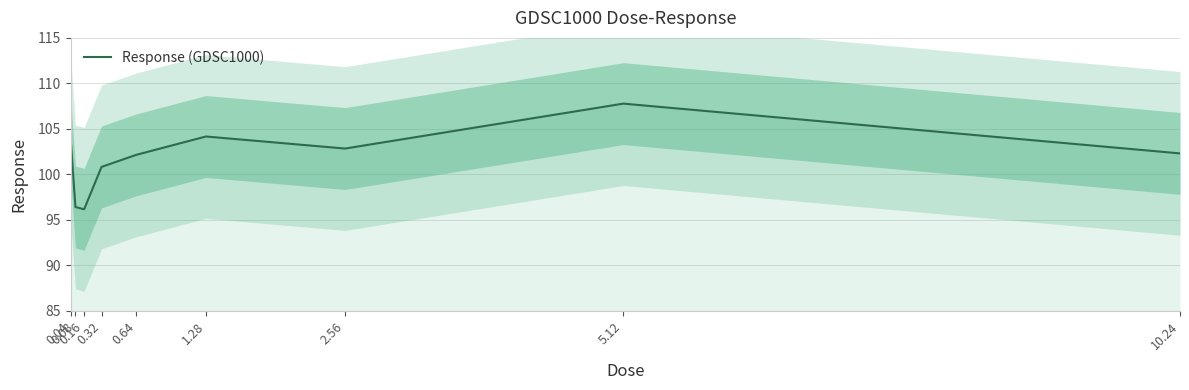

What is the ratio of the value at 0.16 to the value at 0.32?

1.0